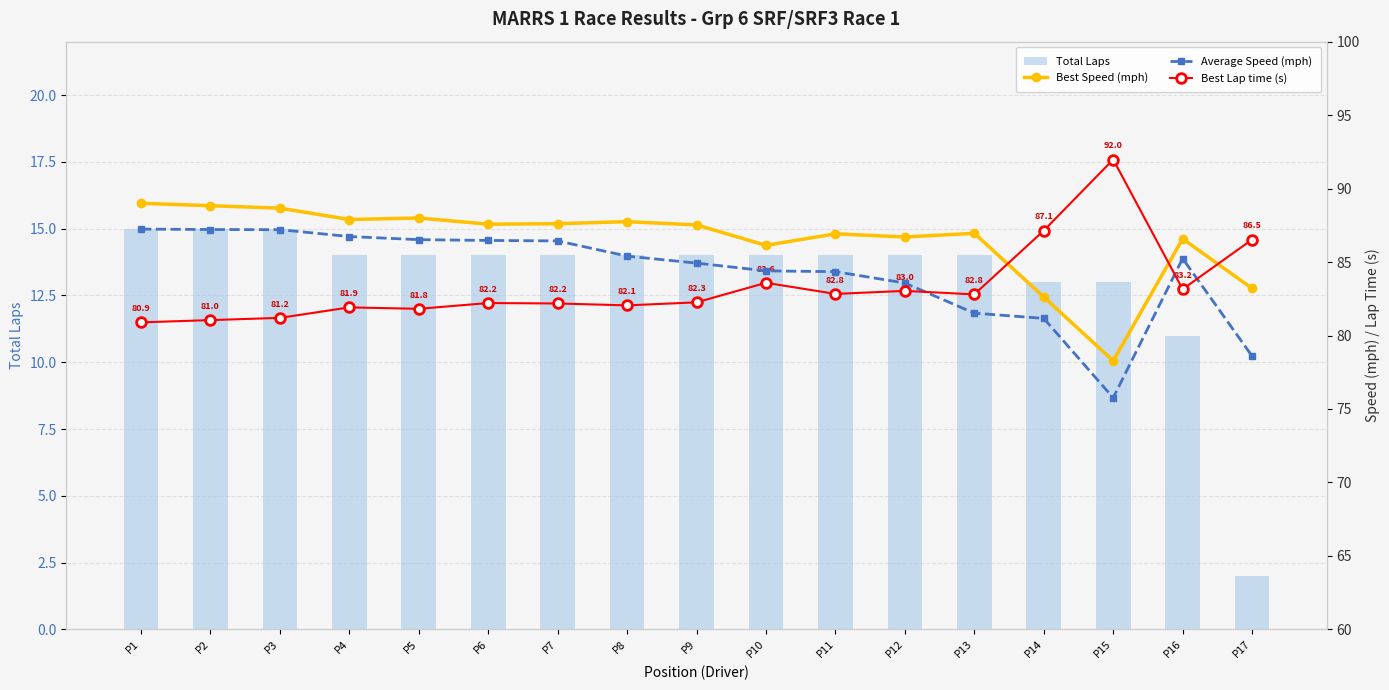

What is the total value across all series at P15?

259.0